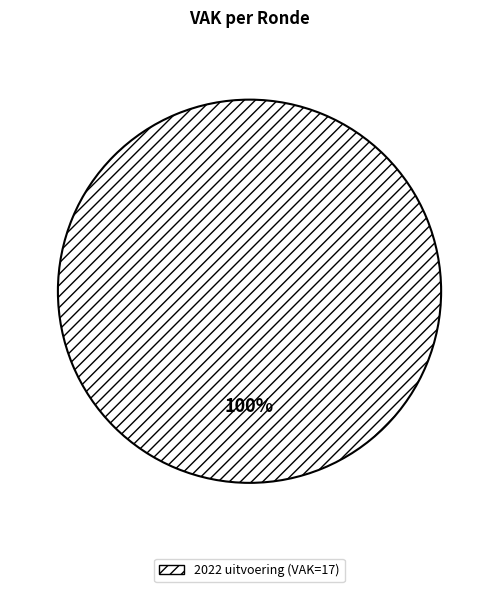

Is there any slice that represents more than half of the pie?

Yes